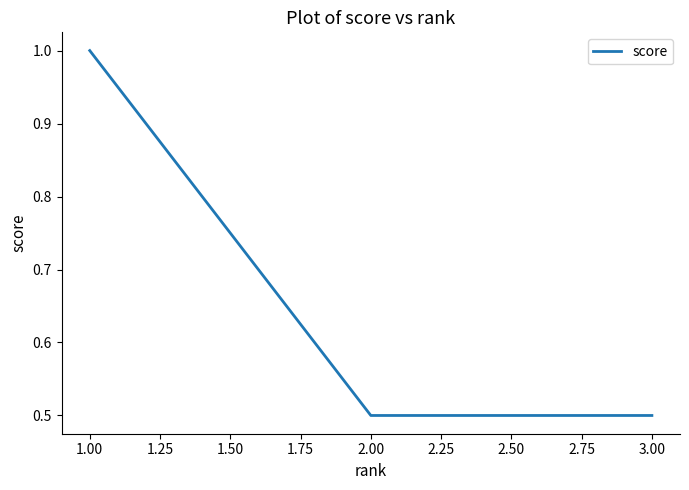

What is the change in value from 1.00 to 3.00?

-0.5